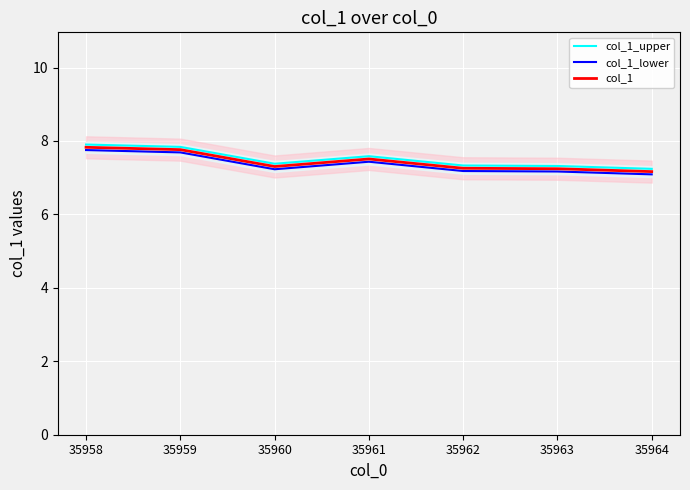

True or false: col_1 has more than 1 points higher than both neighbors.

False